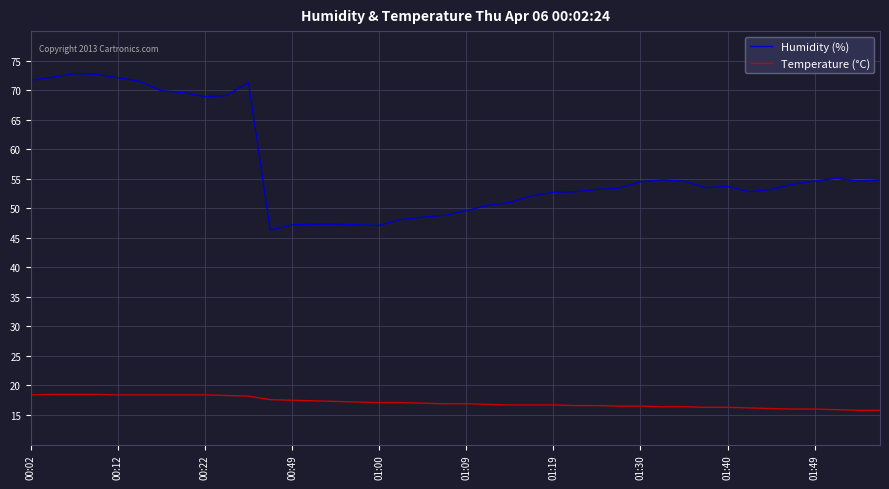

What is the difference between the second highest and second lowest values in the Humidity (%) series?

25.6